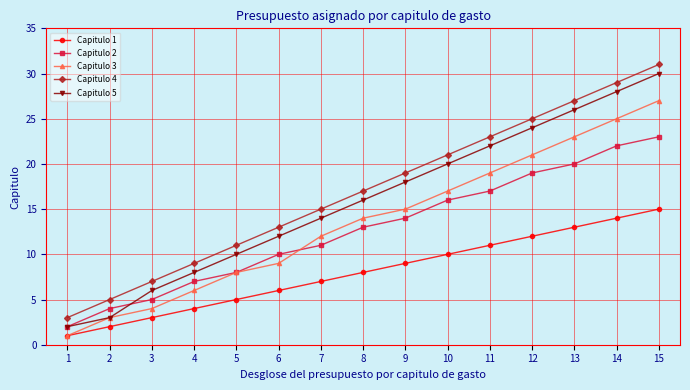

List the series in order of their peak value, highest first.

Capitulo 4, Capitulo 5, Capitulo 3, Capitulo 2, Capitulo 1